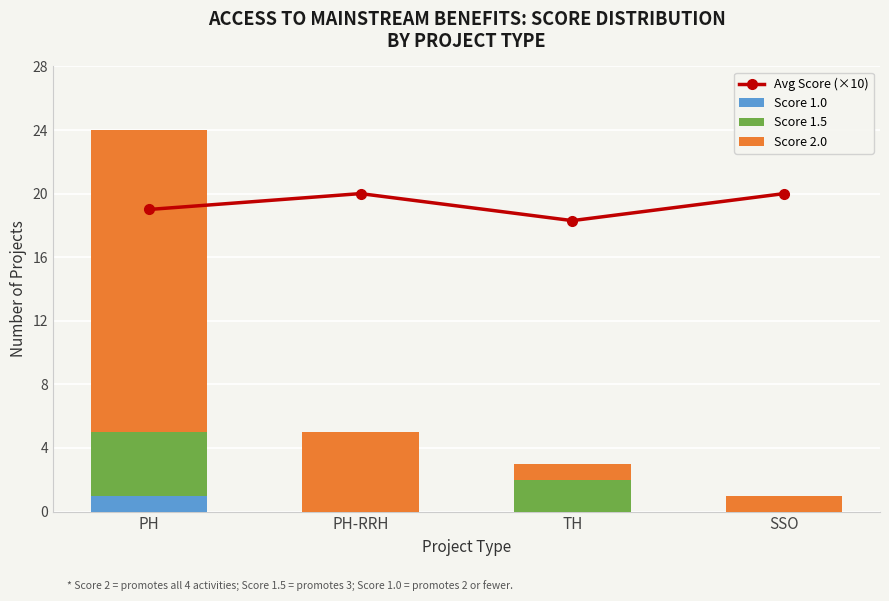

List the labels in order of Score 2.0 value, smallest first.

TH, SSO, PH-RRH, PH